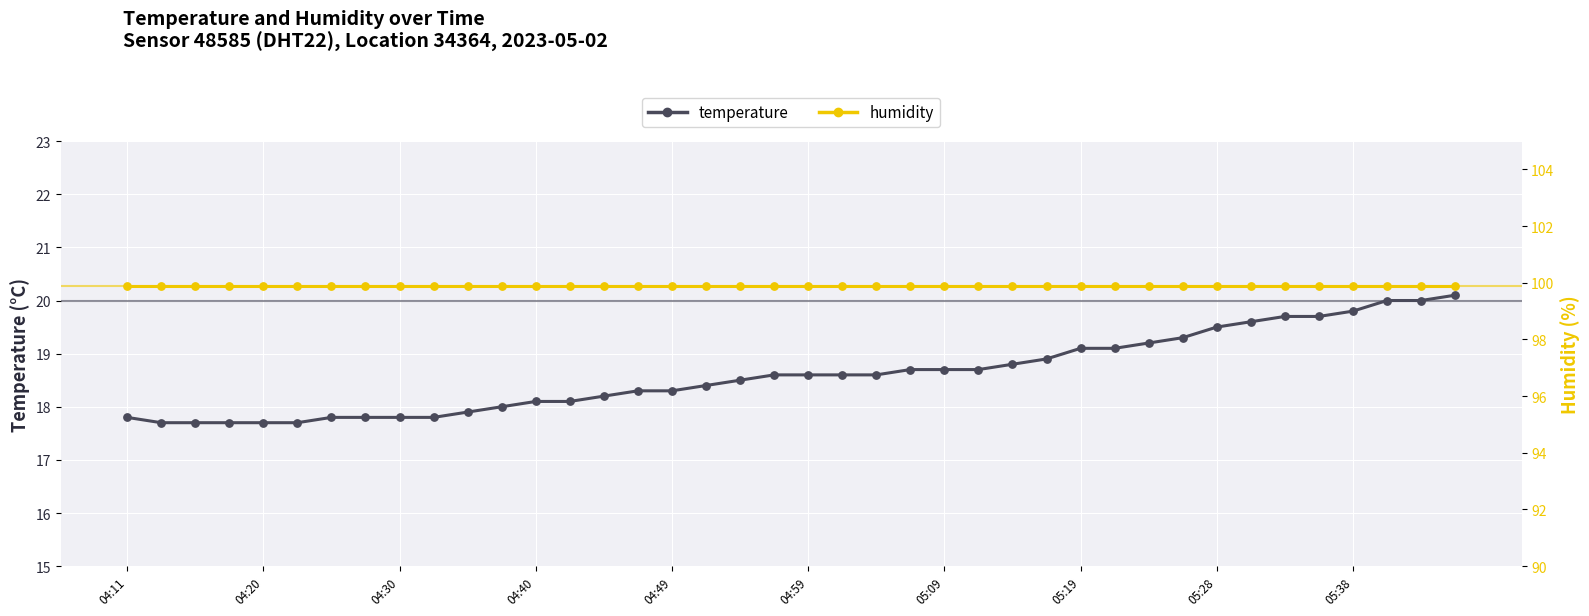

What are all the series names shown in the legend?

temperature, humidity